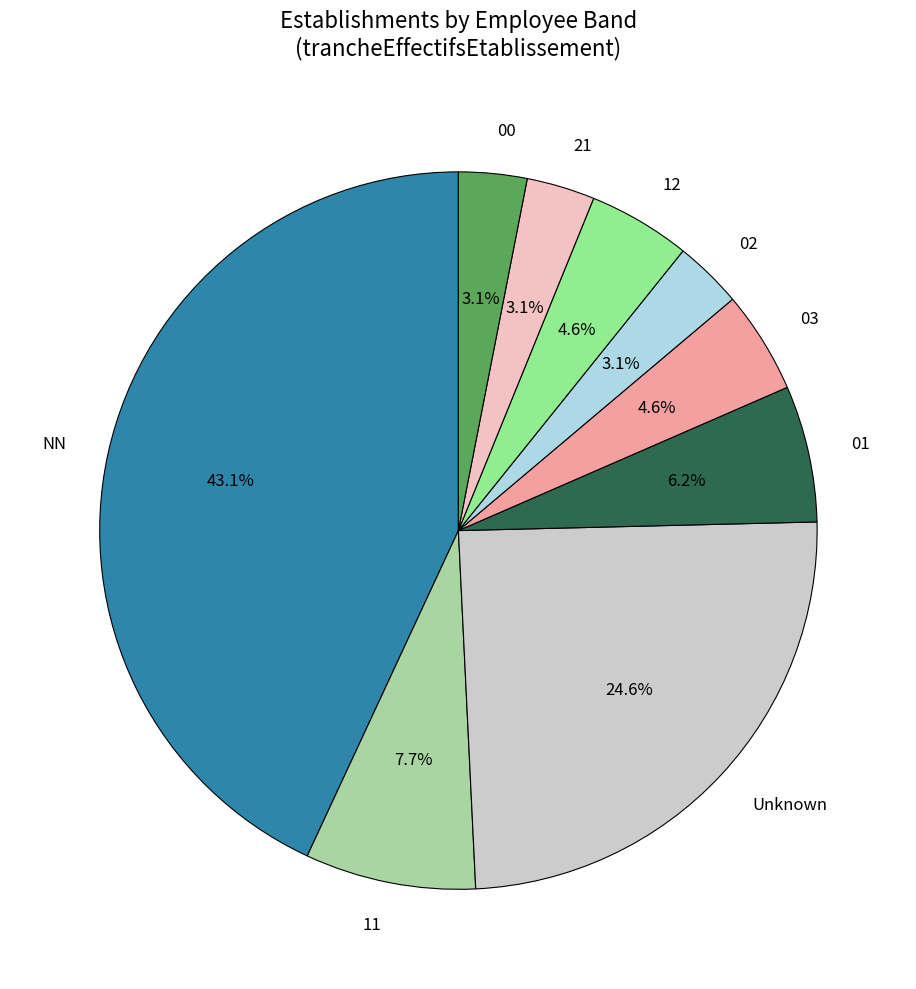

Which slice is the largest?

NN